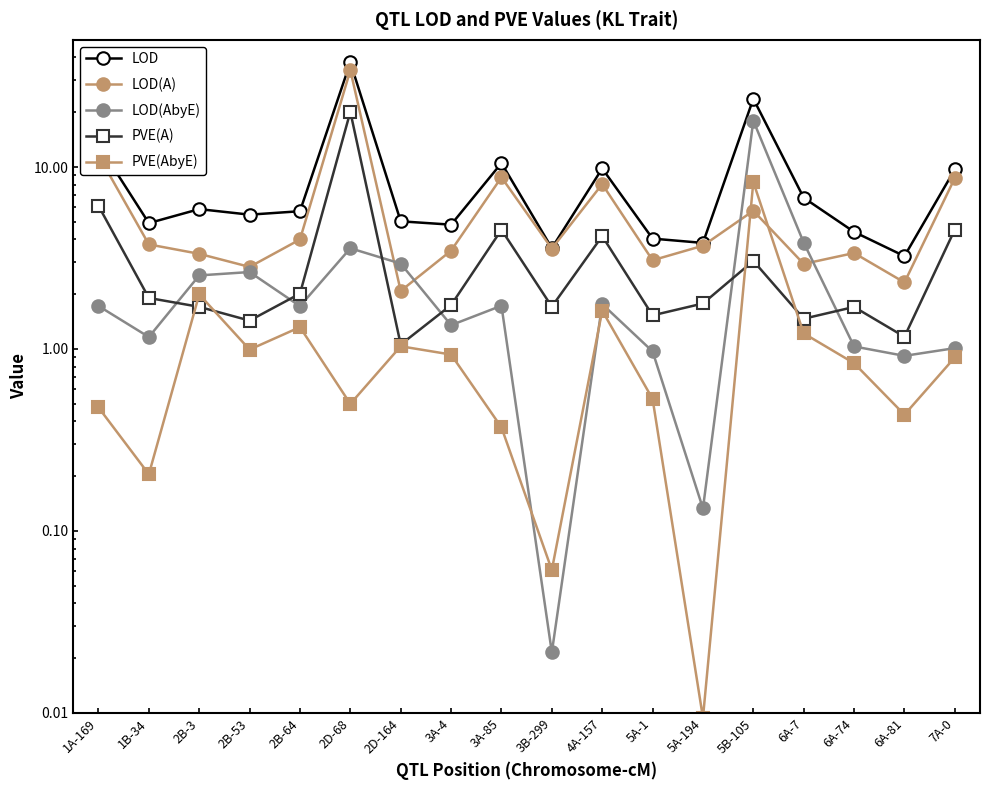

How many lines are shown in the chart?

5